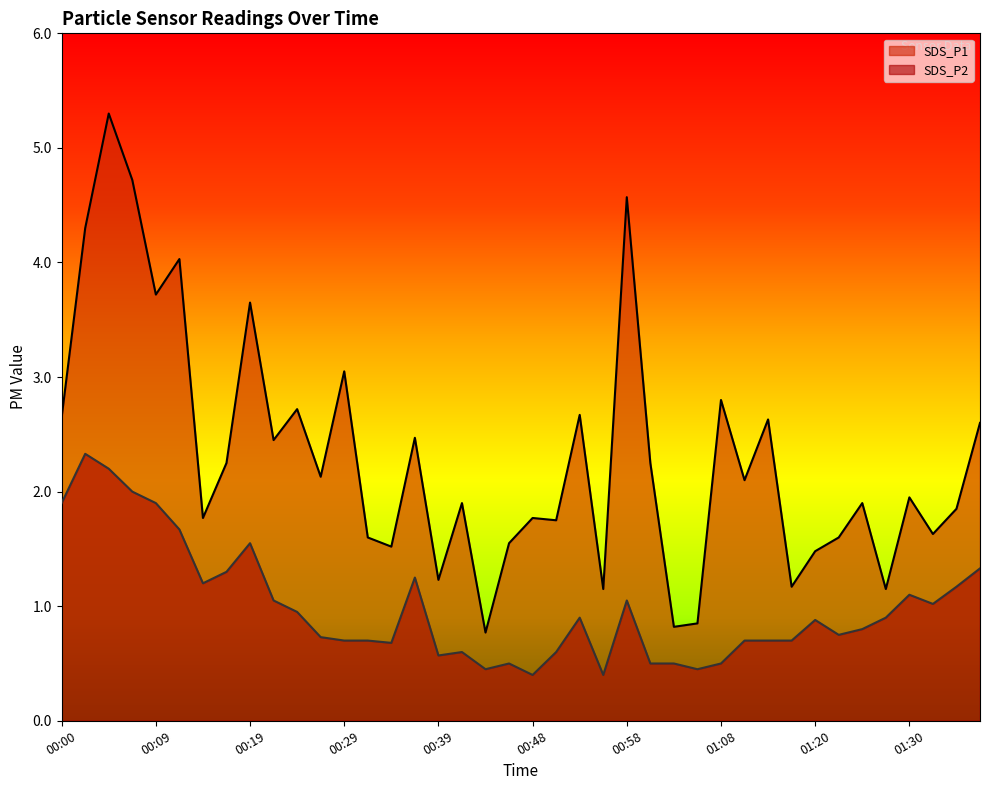

Which category has the lowest value across all series?

00:48